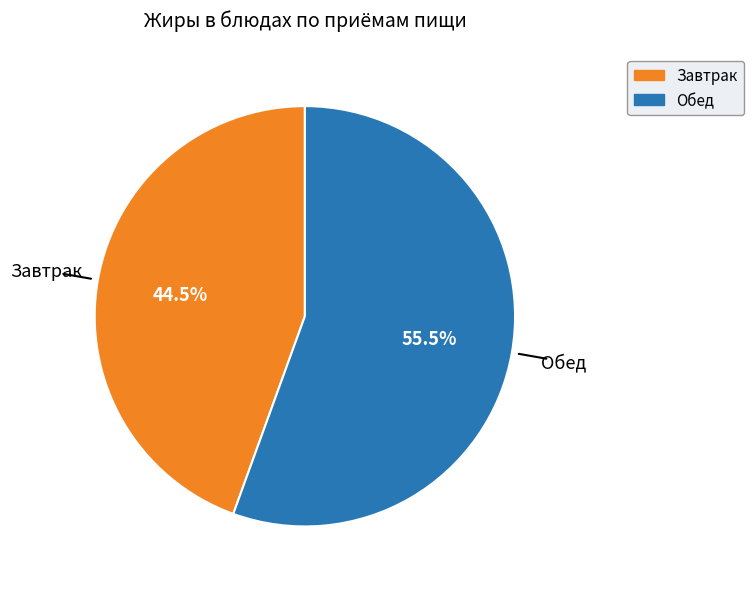

Is there a majority slice in this chart?

Yes